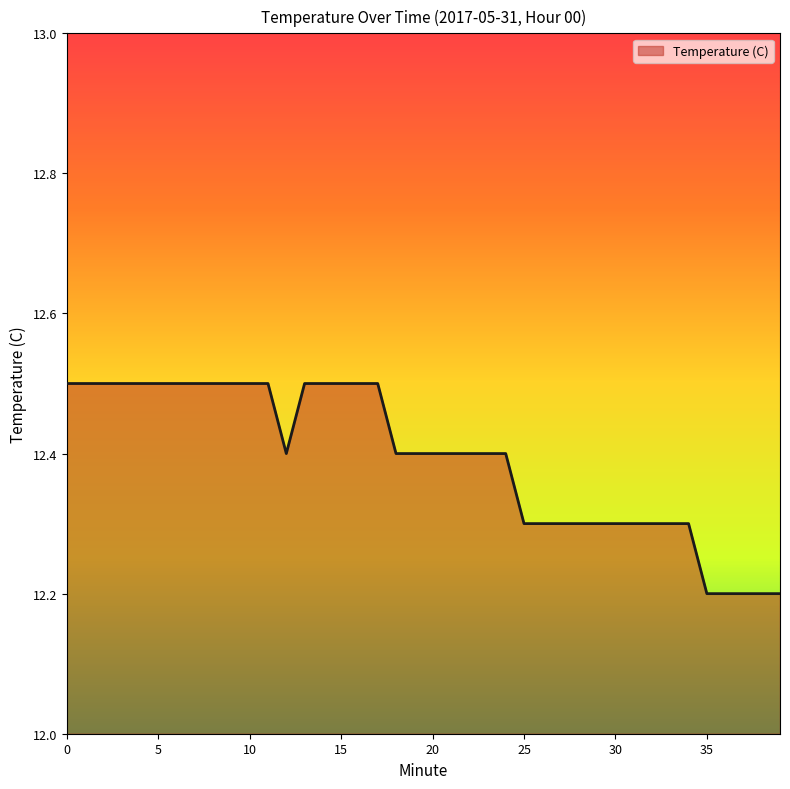

What is the greatest value displayed?

12.5